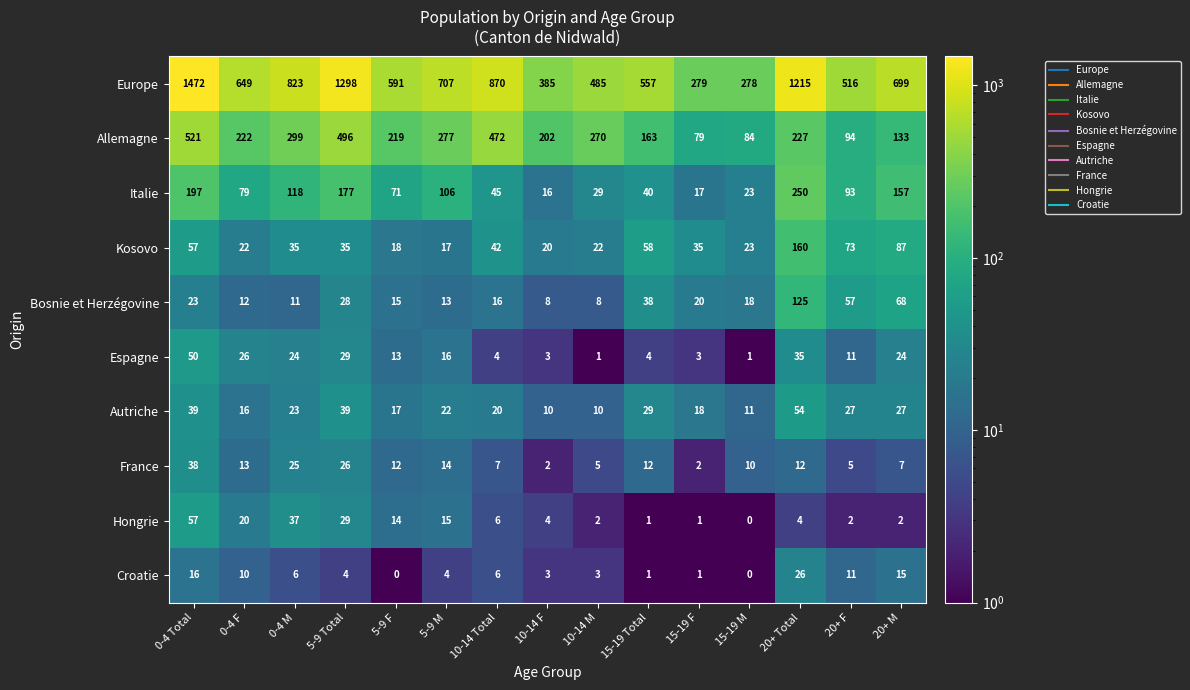

Which series has the largest range (max minus min)?

Europe